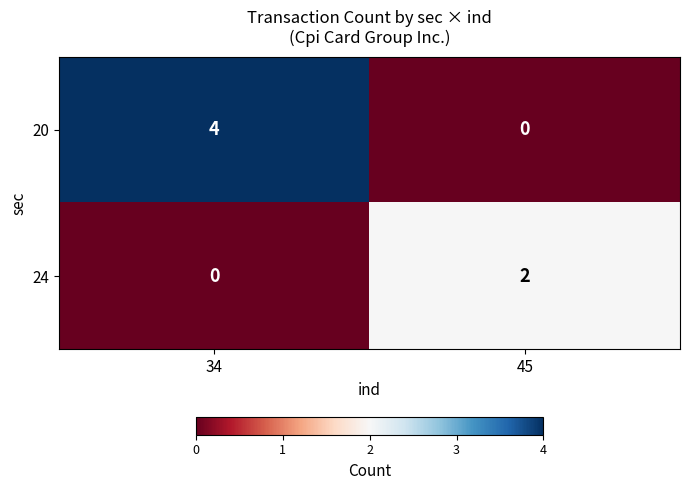

What is the total value across all series at 45?

2